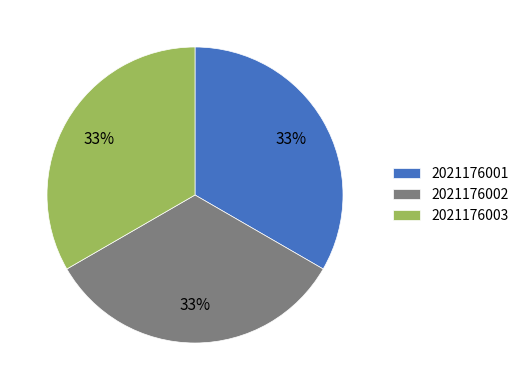

Is the sum of 2021176003 and 2021176002 greater than half?

Yes